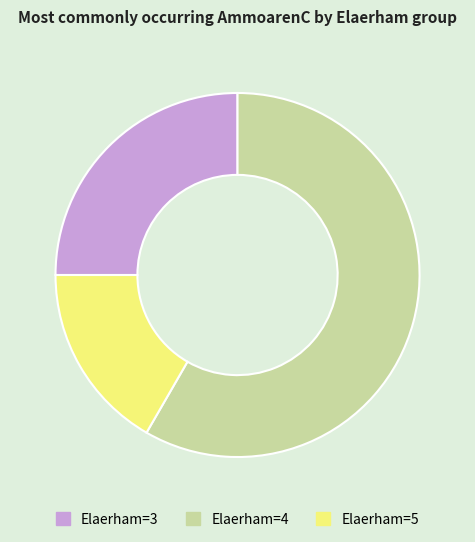

How many slices are in this pie chart?

3